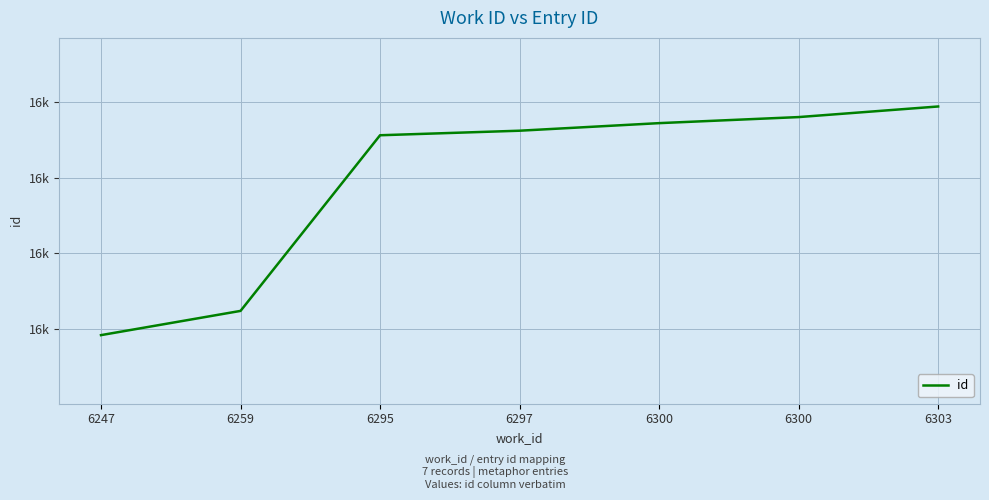

Reading left to right, extract all data points from this chart.

16546	16562	16678	16681	16686	16690	16697